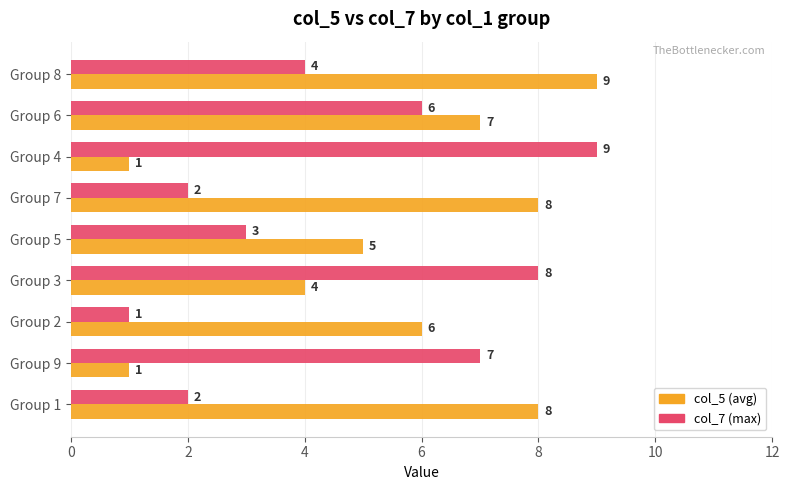

What is the average value of the col_5 (avg) series?

5